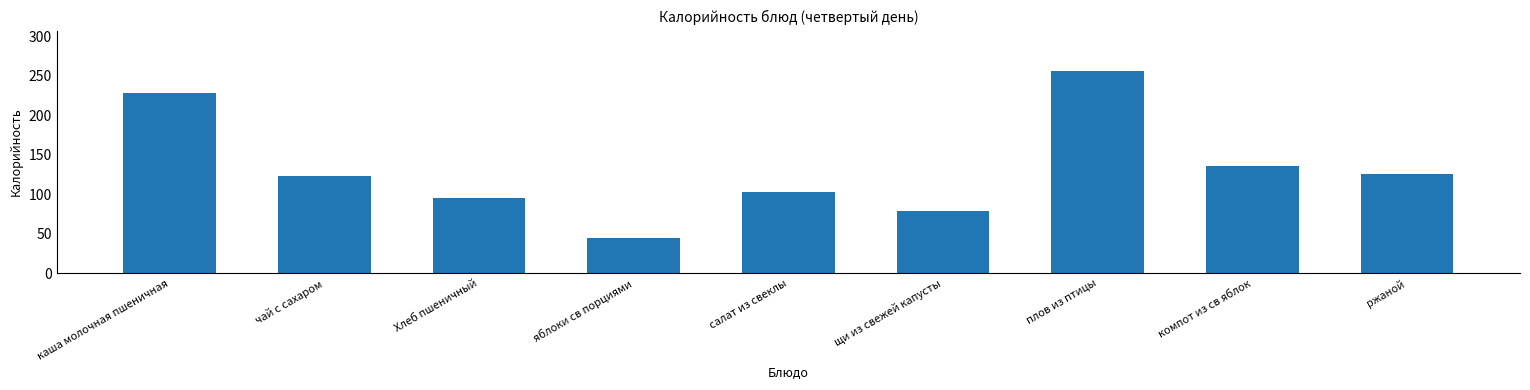

What is the label of the 7th bar from the left?

плов из птицы